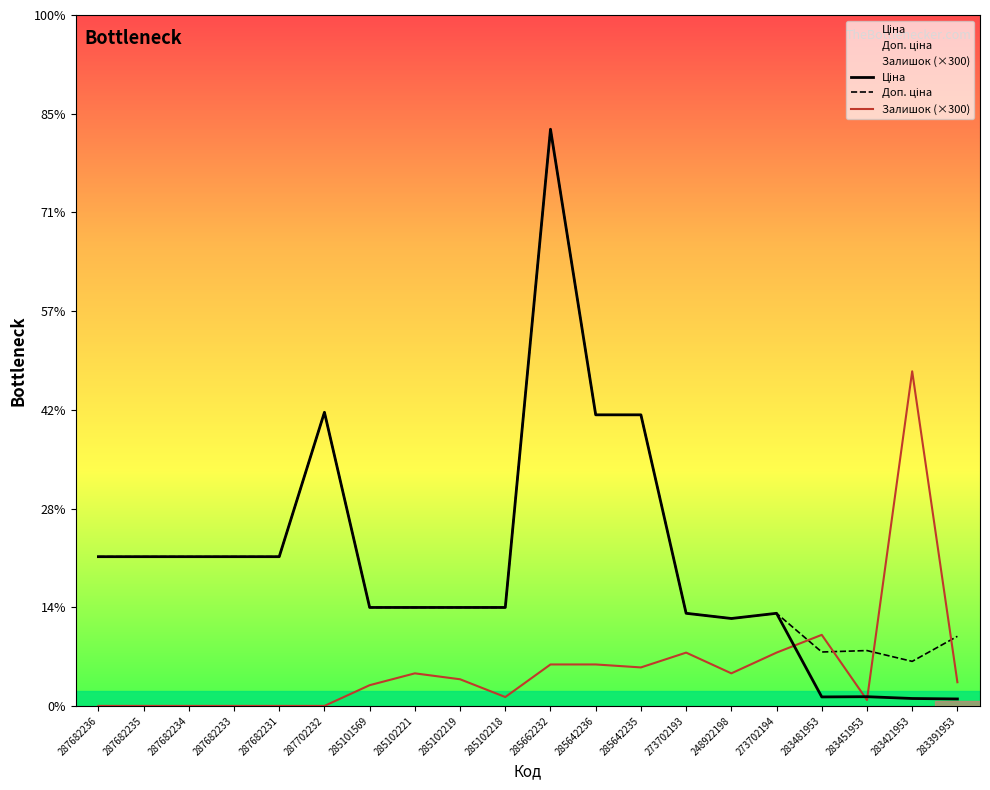

What is the total value across all series at 287682234?

30240.0